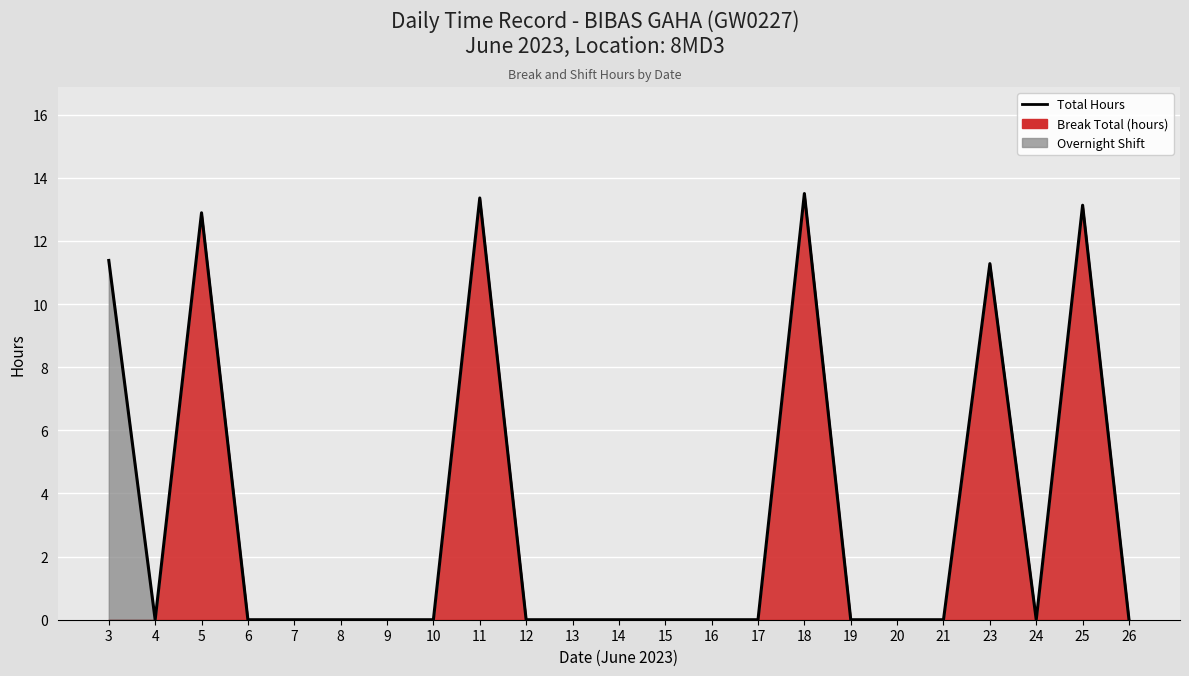

The chart shows a value of -7.2 at 26. True or false?

False